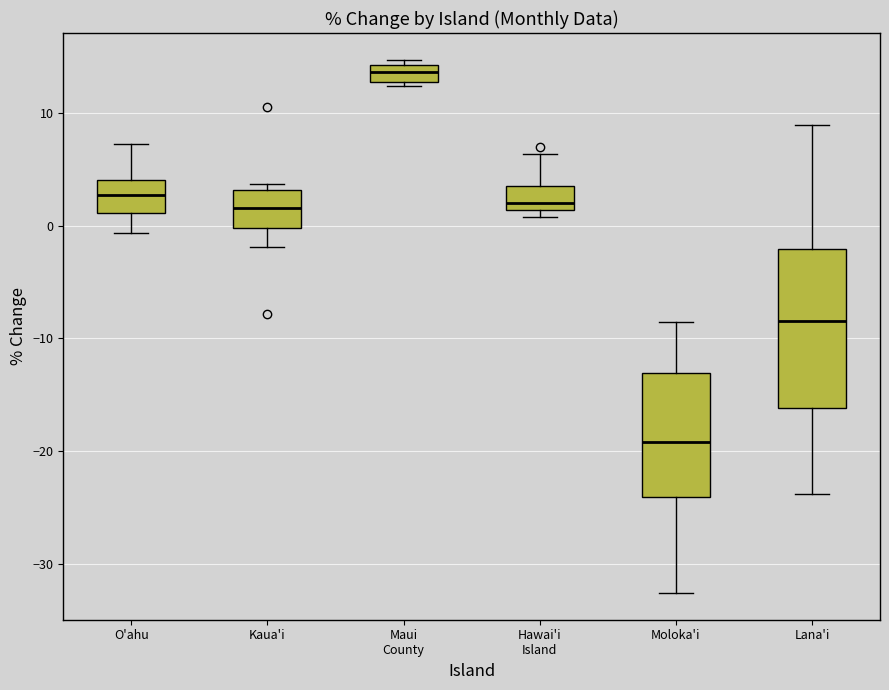

Where does the median line of the box for O'ahu sit on the y-axis? The values are not printed on the chart, so give them approximately, as read against the axis.

3